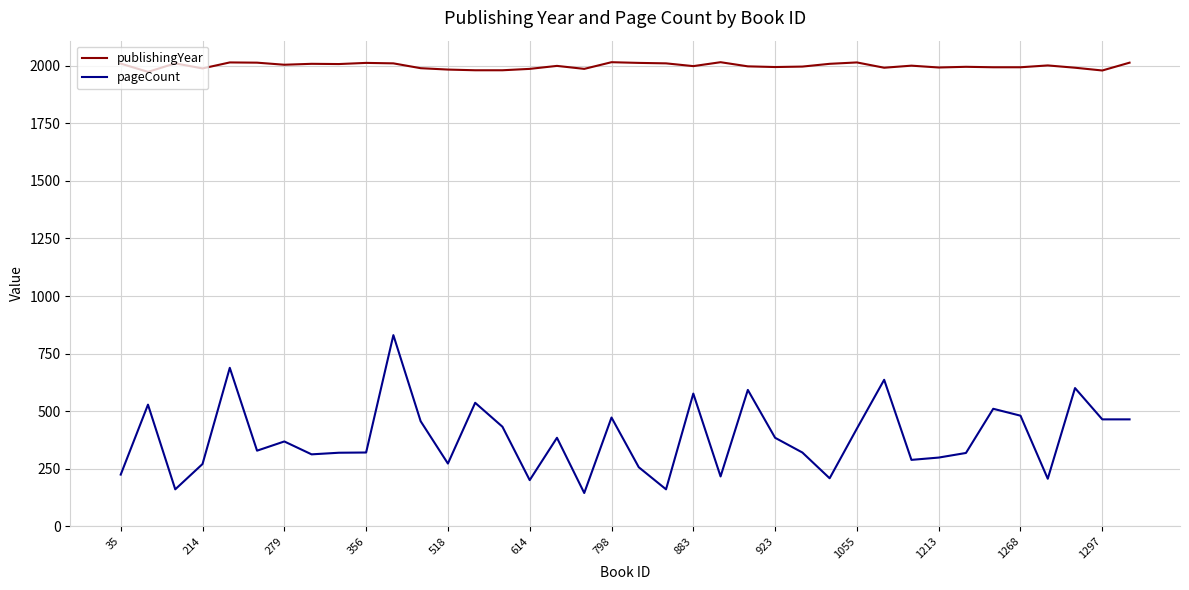

What are all the series names shown in the legend?

publishingYear, pageCount